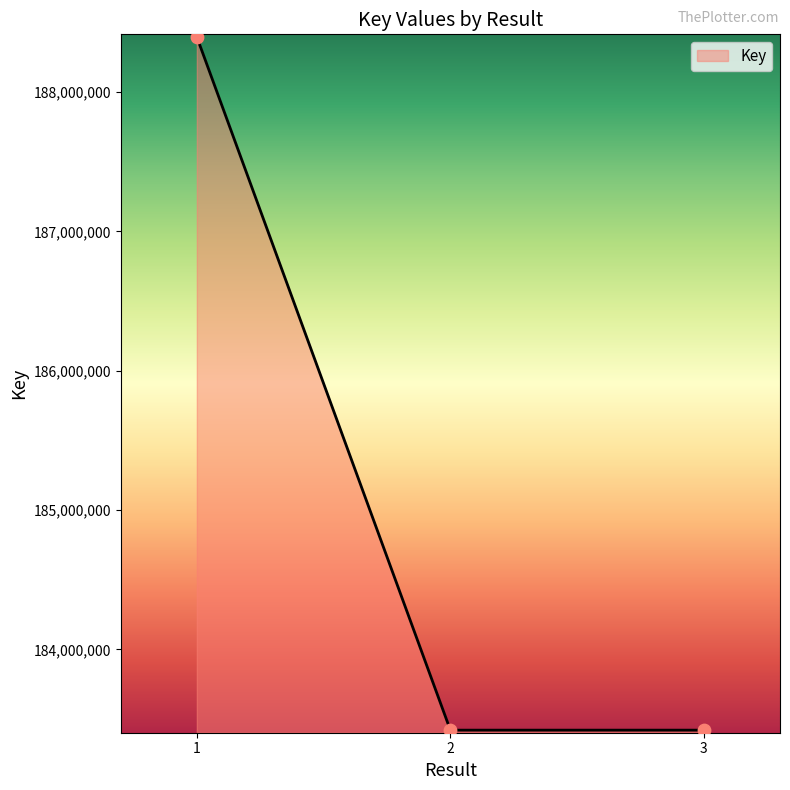

What is the change in value from 1 to 3?

-4973831